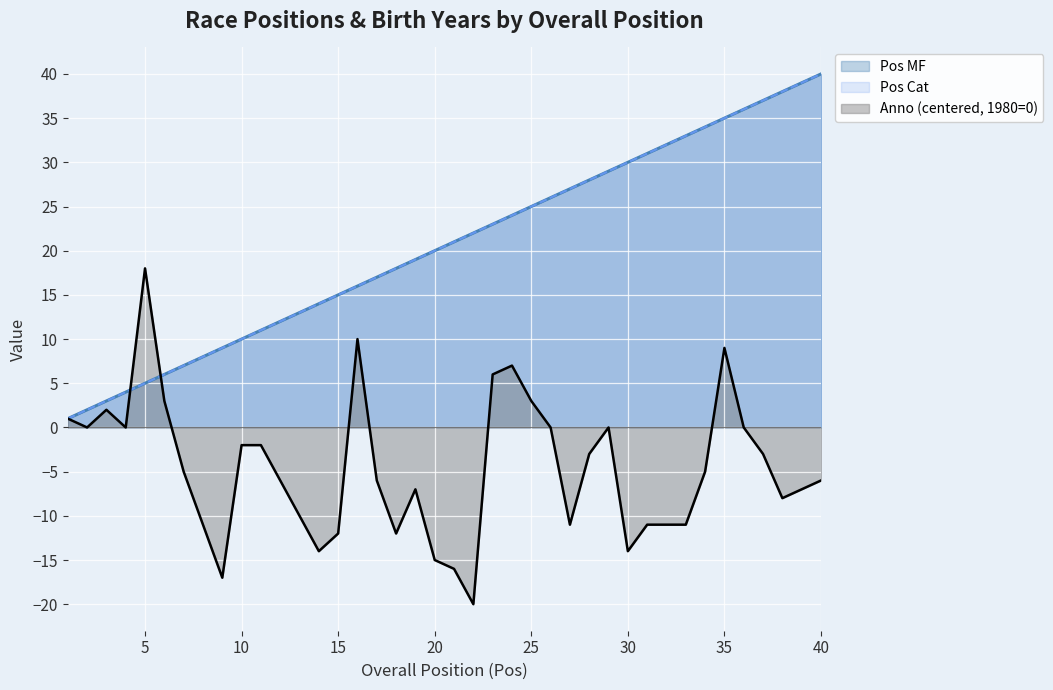

Which series changed the most between 13 and 40?

Pos MF